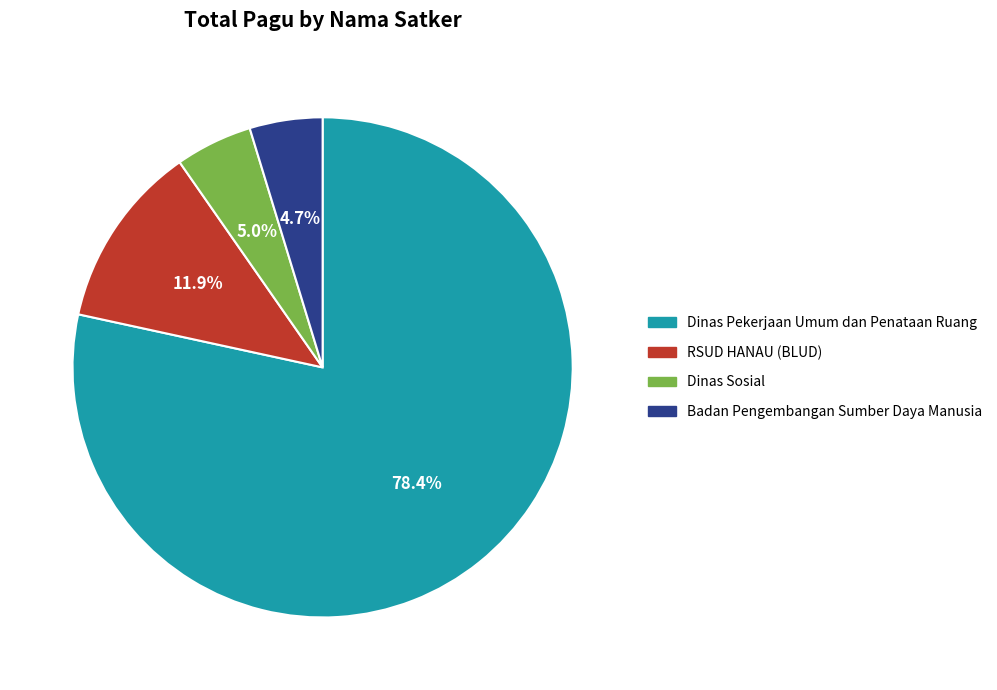

How many segments does this pie chart have?

4